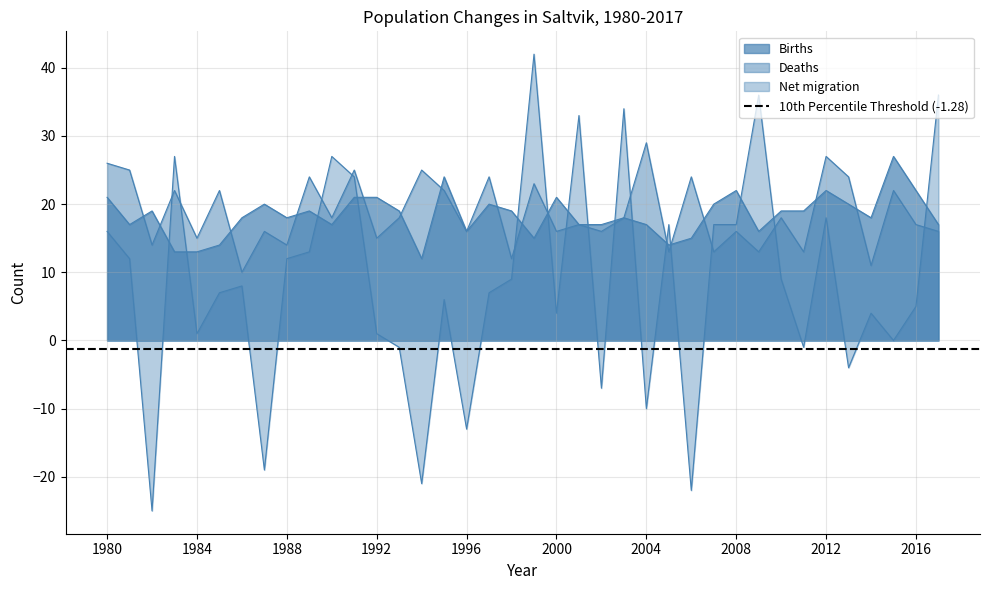

What is the value of the Deaths point at the 31st from the left?

18